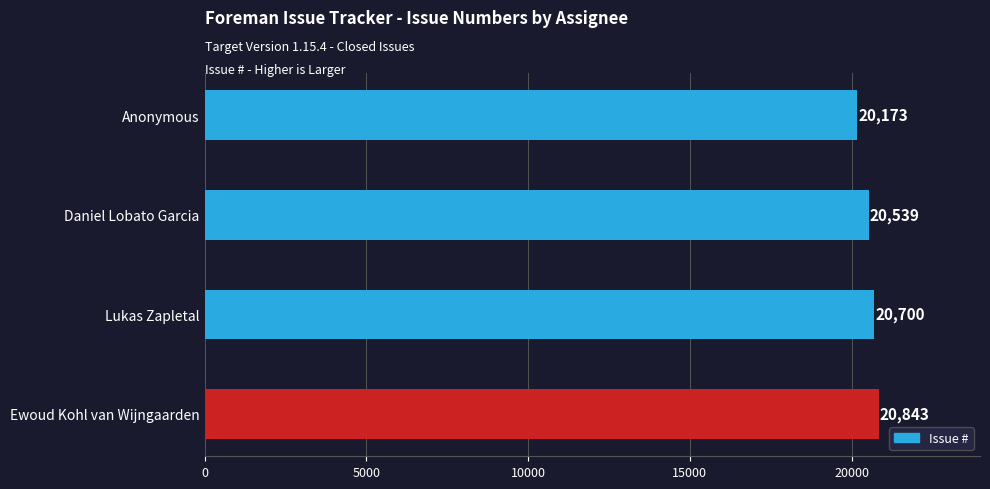

Does the chart contain stacked bars?

No